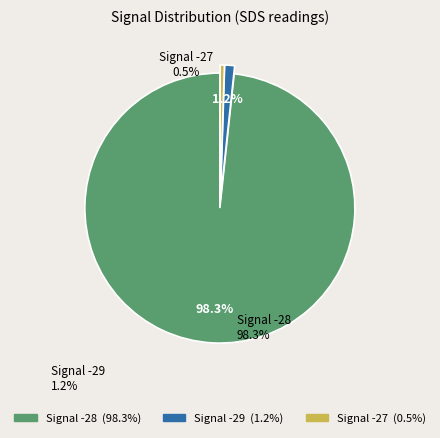

Is there a majority slice in this chart?

Yes